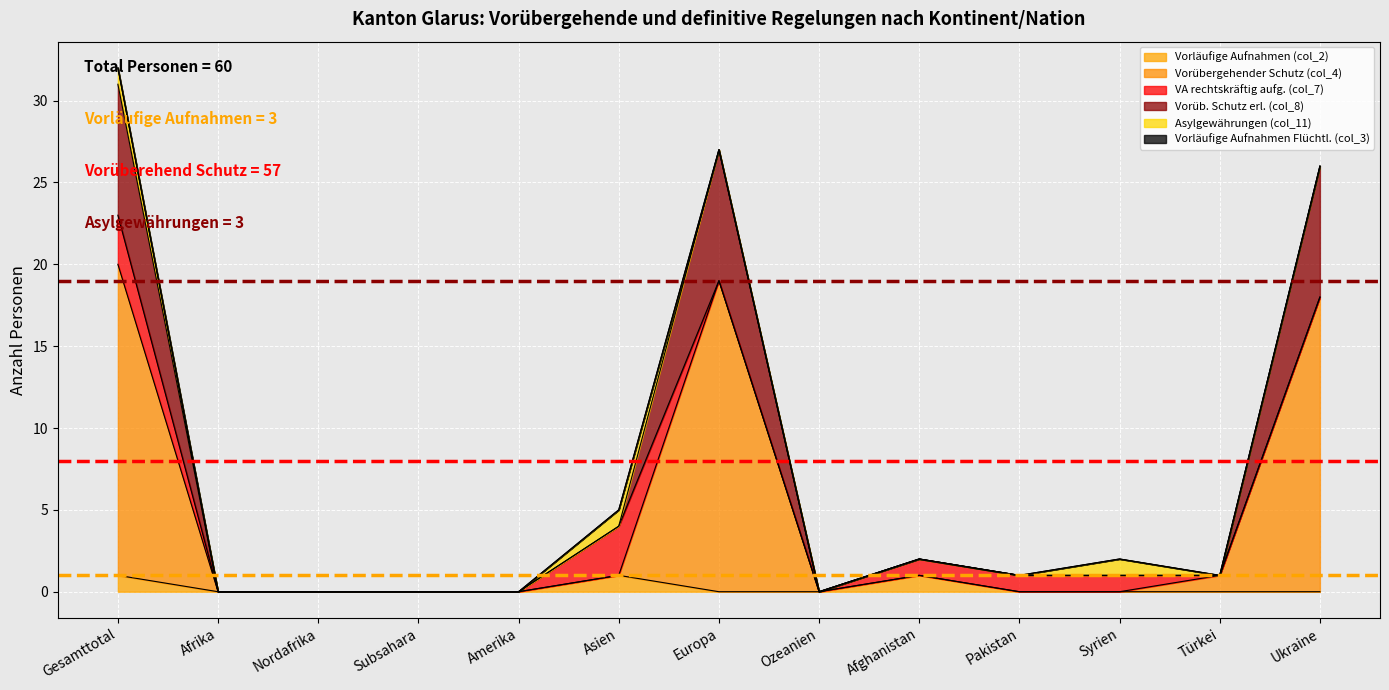

At how many categories does at least one series exceed 2?

4